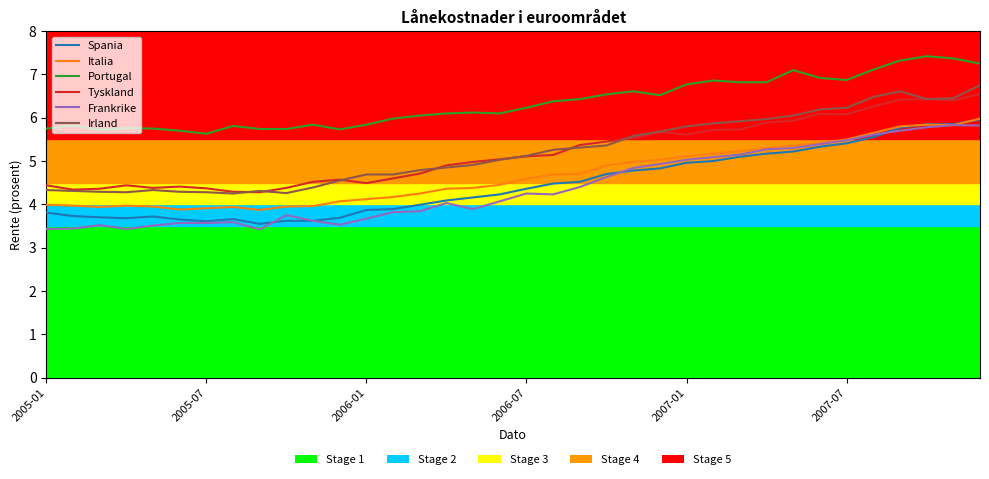

What is the smallest value displayed?

3.4